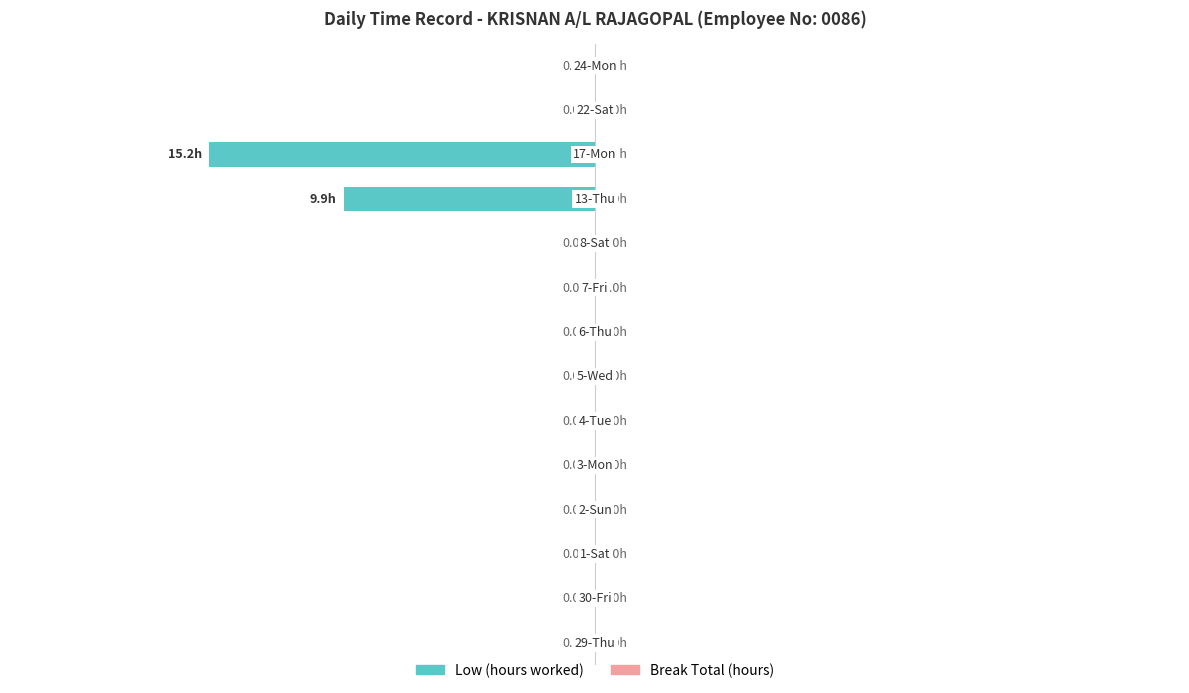

Are the bars horizontal?

Yes